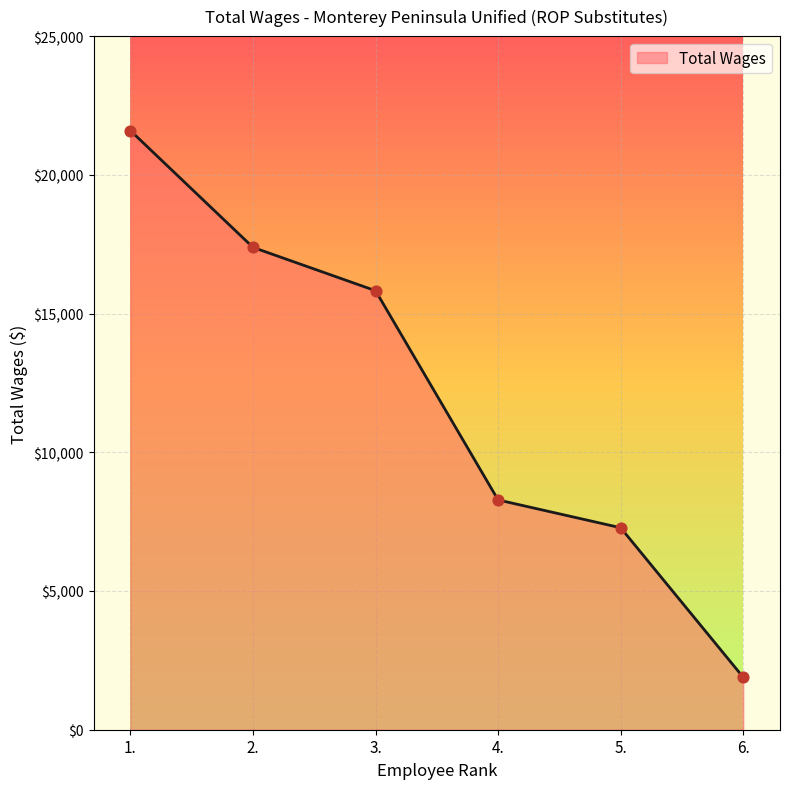

What is the ratio of the value at 2. to the value at 4.?

2.1